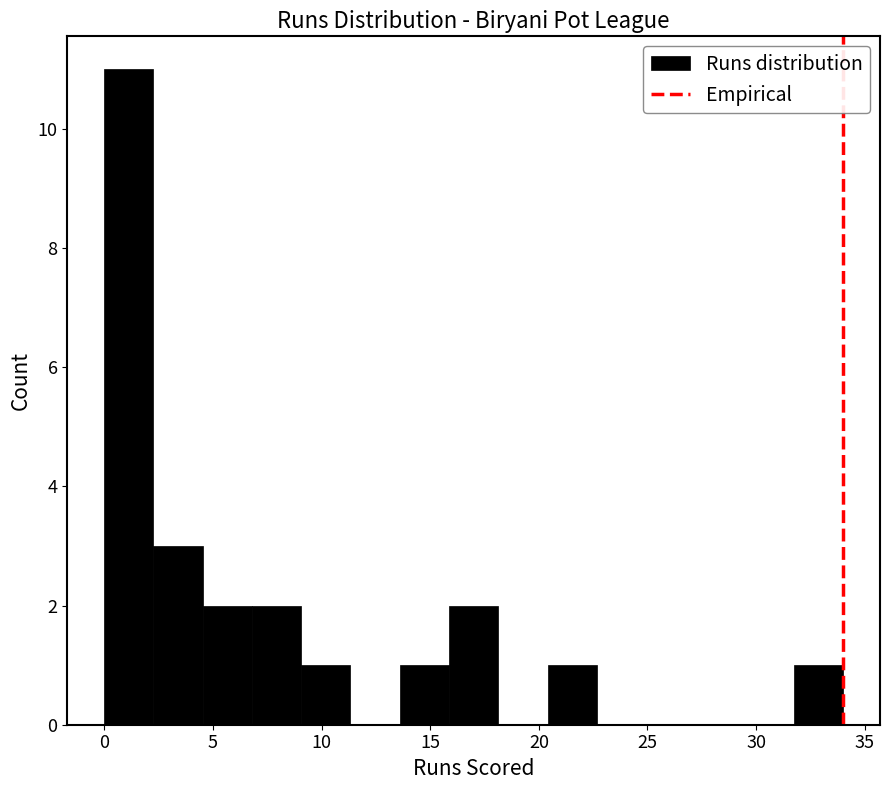

Reading left to right, list every bar in this chart as the range it spans on the x-axis followed by its height. Neither the bar edges nor the heights are printed on the chart, so give them approximately, as read against the axes.

0.0 to 2.5: 11
2.5 to 4.5: 3
4.5 to 7.0: 2
7.0 to 9.0: 2
9.0 to 11.5: 1
11.5 to 13.5: 0
13.5 to 16.0: 1
16.0 to 18.0: 2
18.0 to 20.5: 0
20.5 to 22.5: 1
22.5 to 25.0: 0
25.0 to 27.0: 0
27.0 to 29.5: 0
29.5 to 31.5: 0
31.5 to 34.0: 1